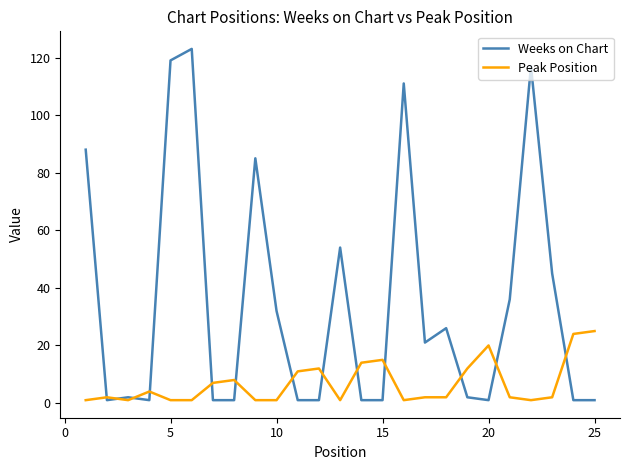

Which series has the largest total across all categories?

Weeks on Chart